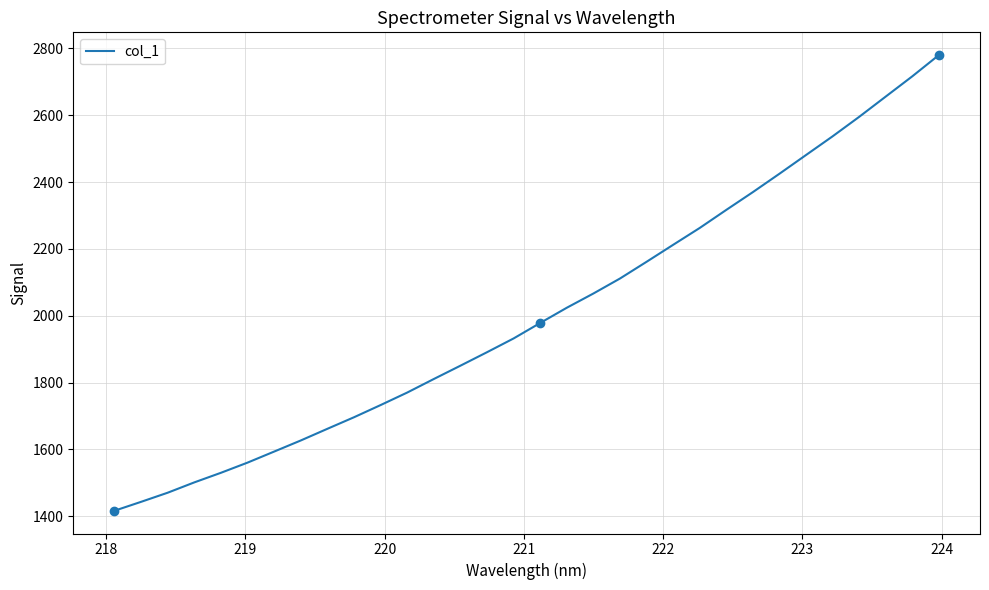

What is the difference between the maximum and minimum values?

1363.9